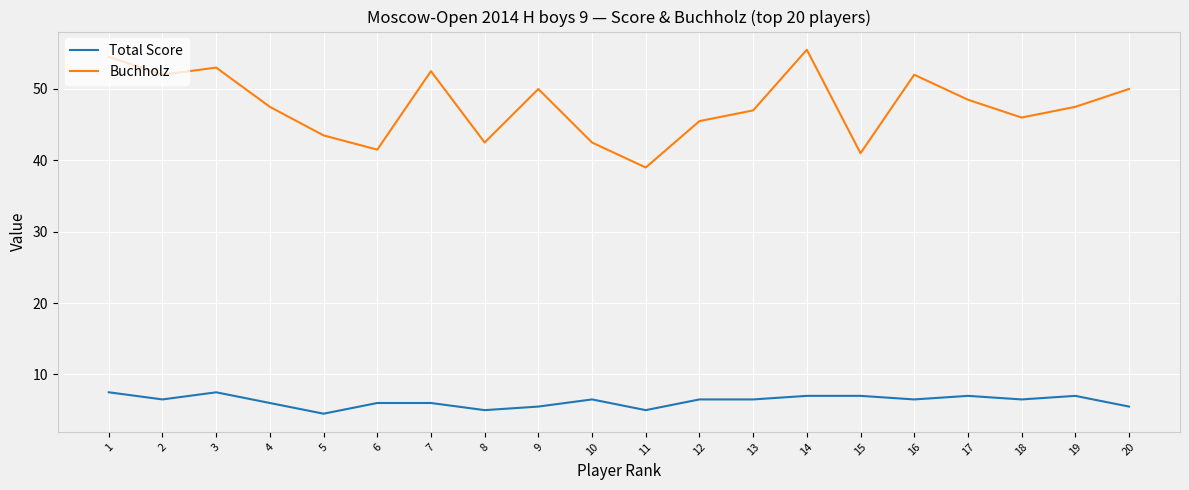

Which series has the widest spread of values?

Buchholz